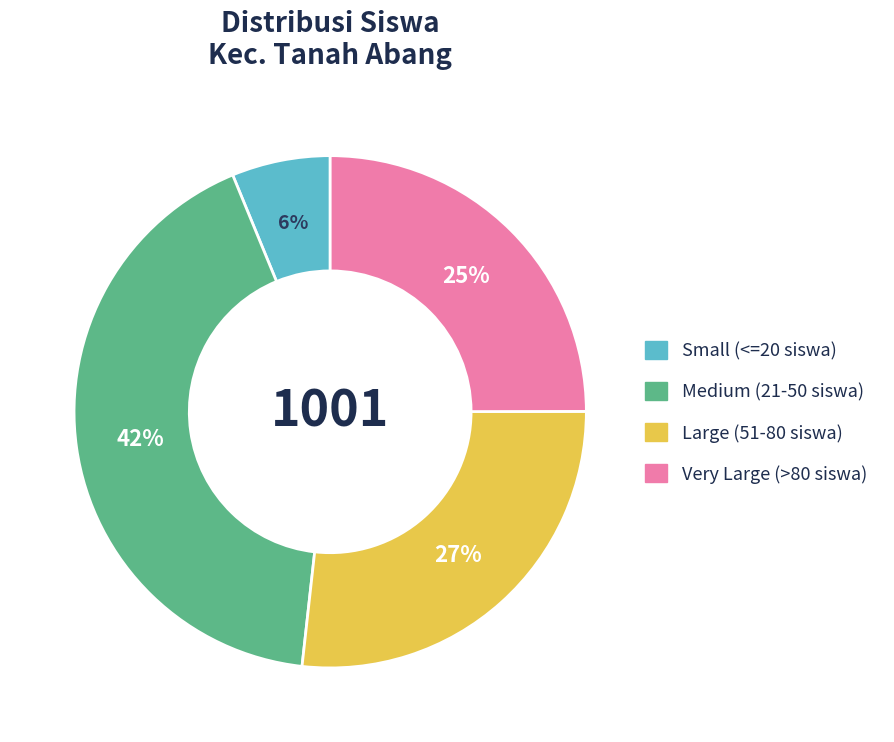

What is the largest slice in the pie chart?

Medium (21-50 siswa)